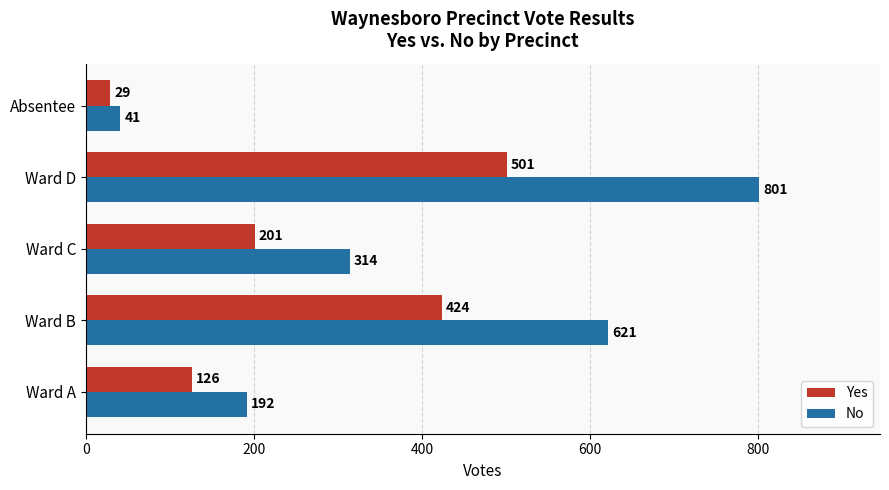

At which category is the sum across all series the highest?

Ward D